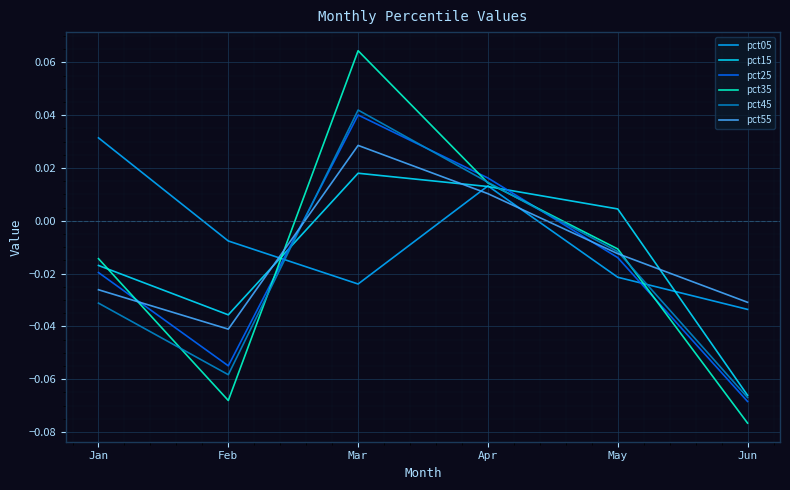

Which category has the highest value in the pct05 series?

Jan